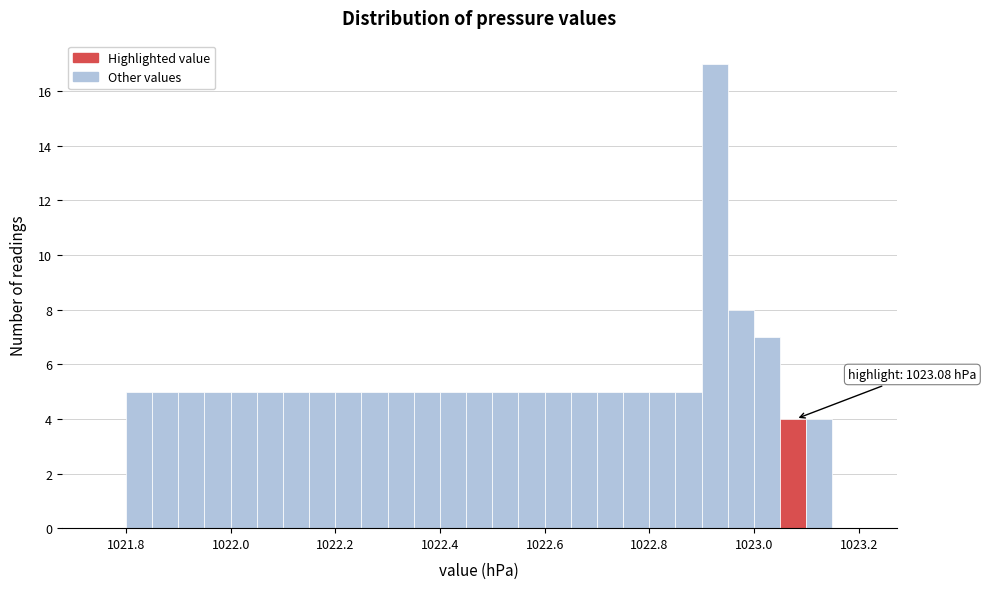

Around what value on the x-axis is the tallest bar? Give the approximate position of its centre, as read against the axis.

1022.92